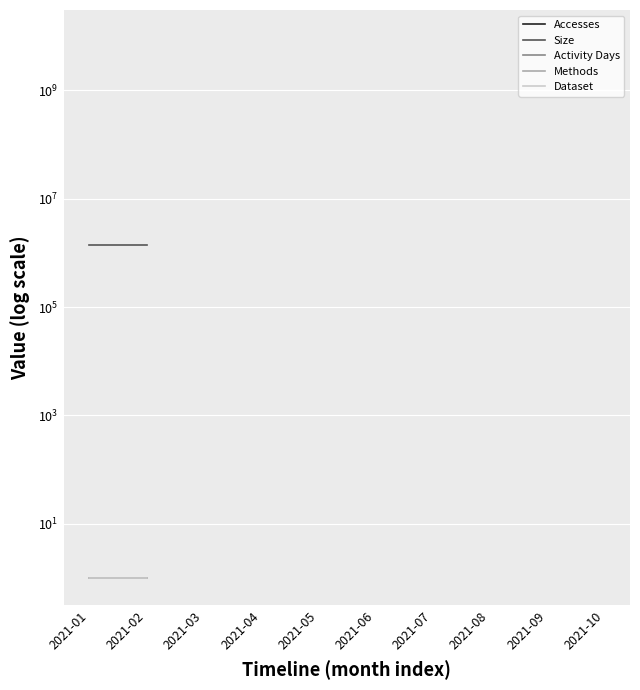

List the series in order of their peak value, highest first.

Size, Accesses, Activity Days, Methods, Dataset